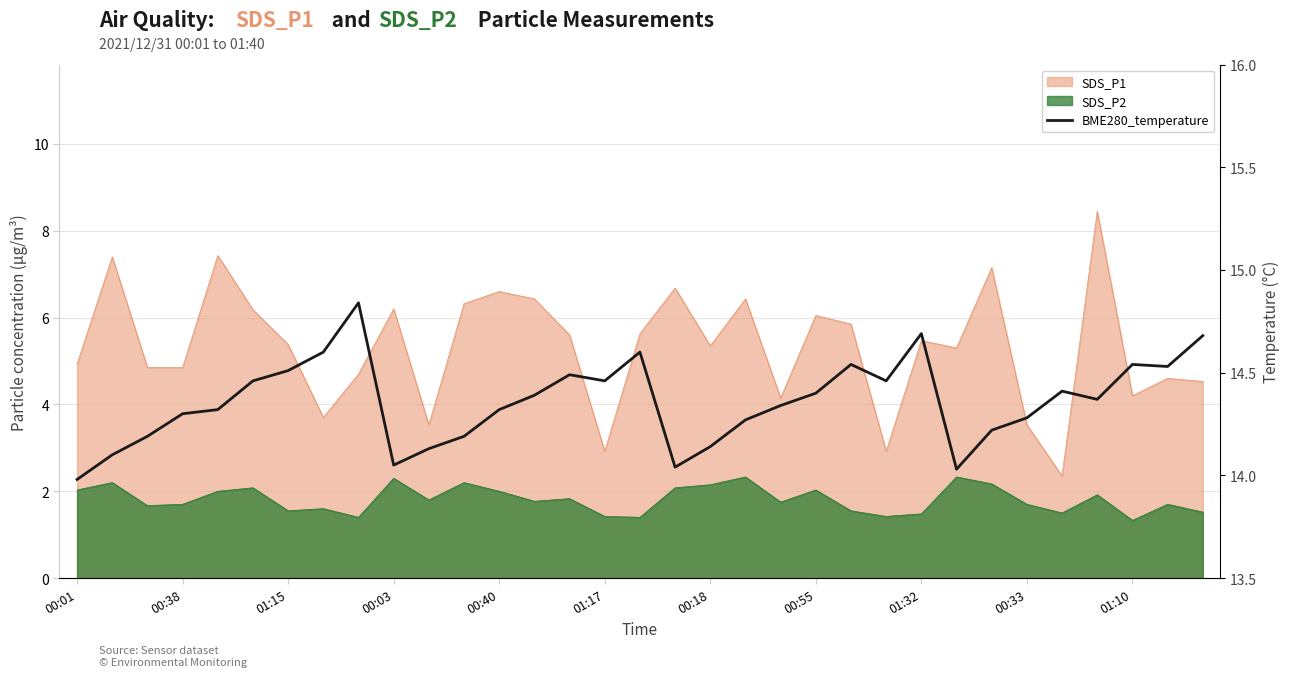

What is the change in value from 01:17 to 27?

-0.2